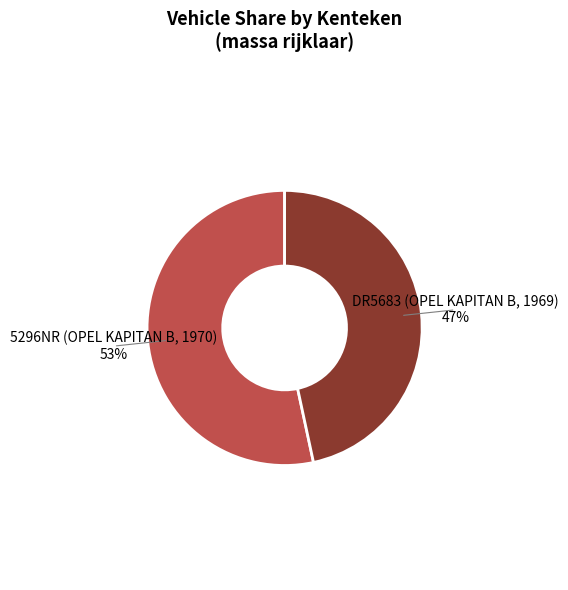

To the nearest percent, what is the combined percentage of 5296NR (OPEL KAPITAN B, 1970) and DR5683 (OPEL KAPITAN B, 1969)?

100%